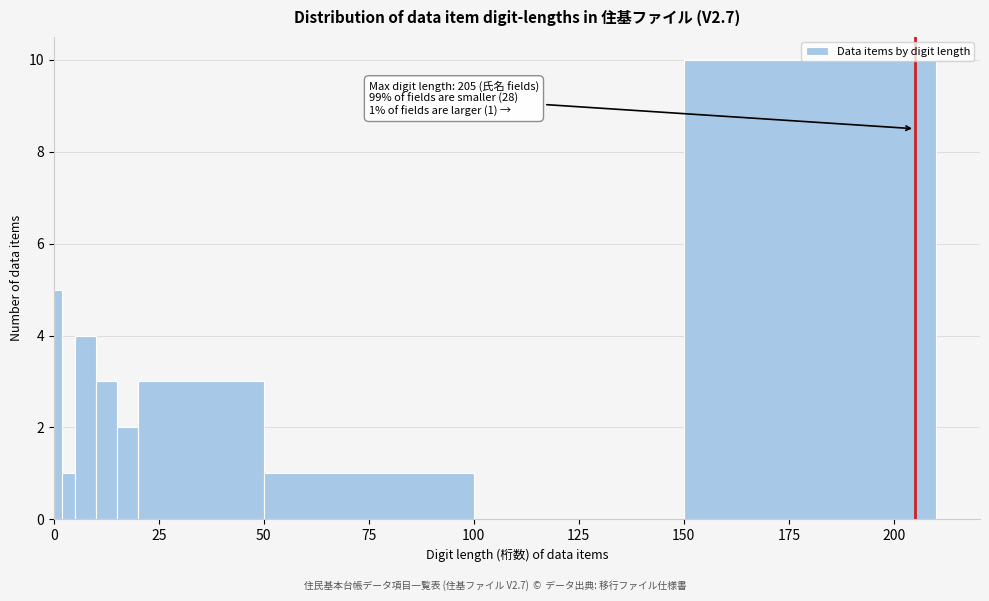

Around what value on the x-axis is the tallest bar? Give the approximate position of its centre, as read against the axis.

180